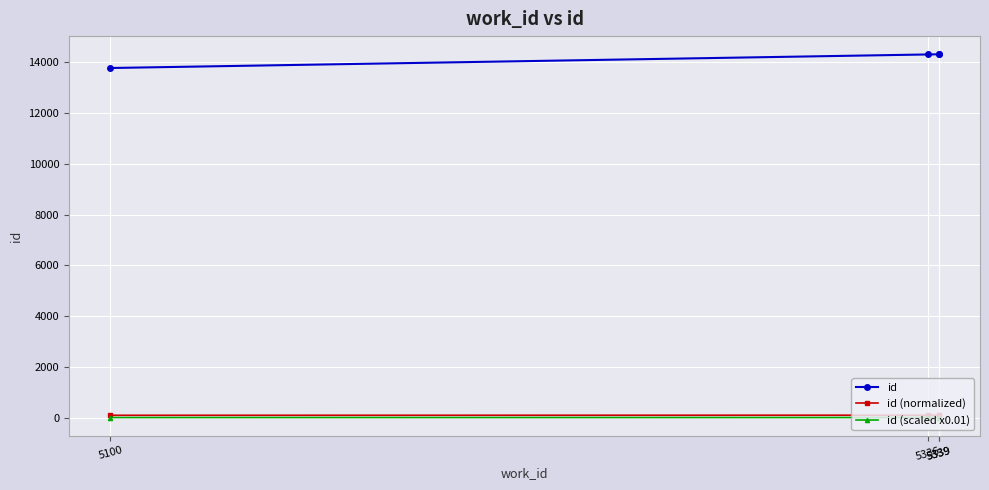

At which category is the sum across all series the highest?

5339